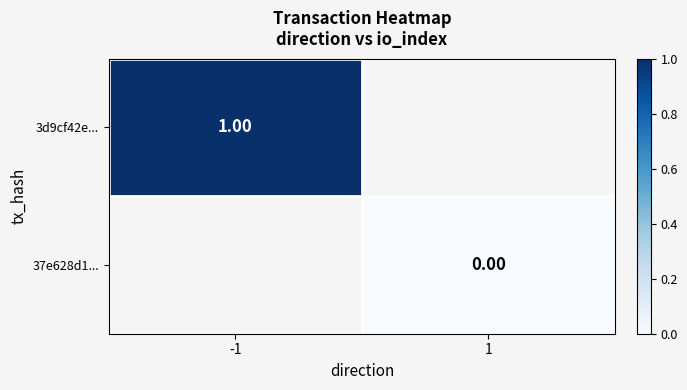

Is the value of 37e628d1... at 1 greater than the value of 3d9cf42e... at -1?

No